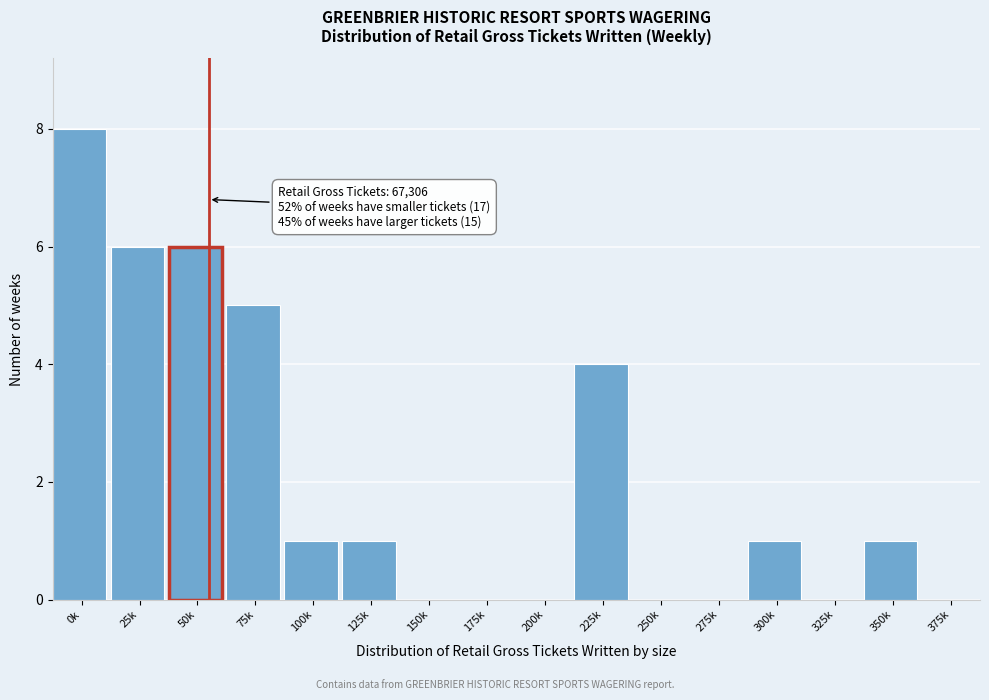

Reading right to left, what are all the values shown in this chart?

375k=0	350k=1	325k=0	300k=1	275k=0	250k=0	225k=4	200k=0	175k=0	150k=0	125k=1	100k=1	75k=5	50k=6	25k=6	0k=8